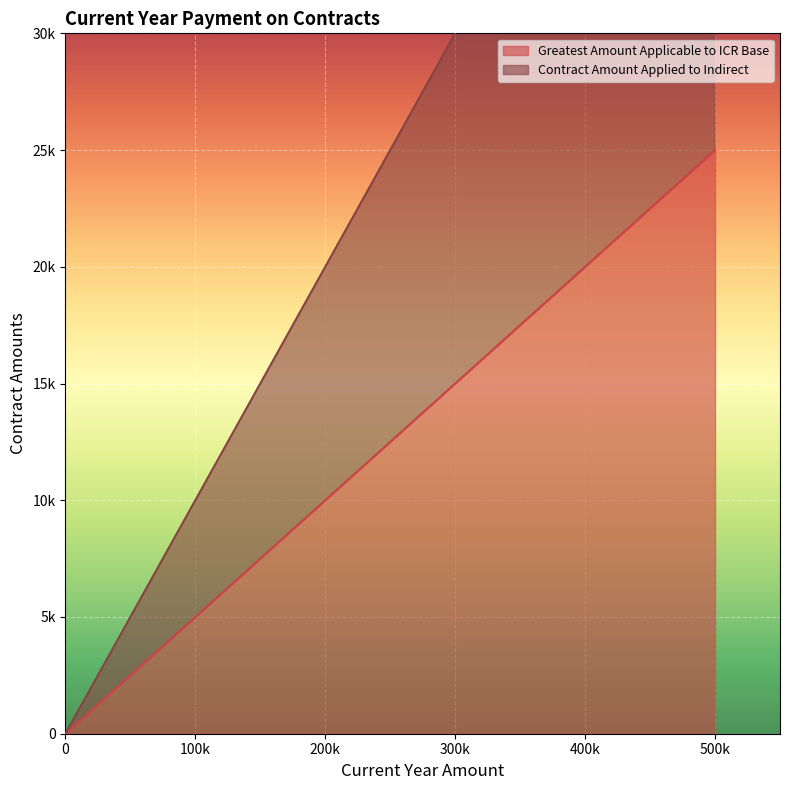

What is the difference between the maximum and minimum values in the Greatest Amount Applicable to ICR Base series?

25000